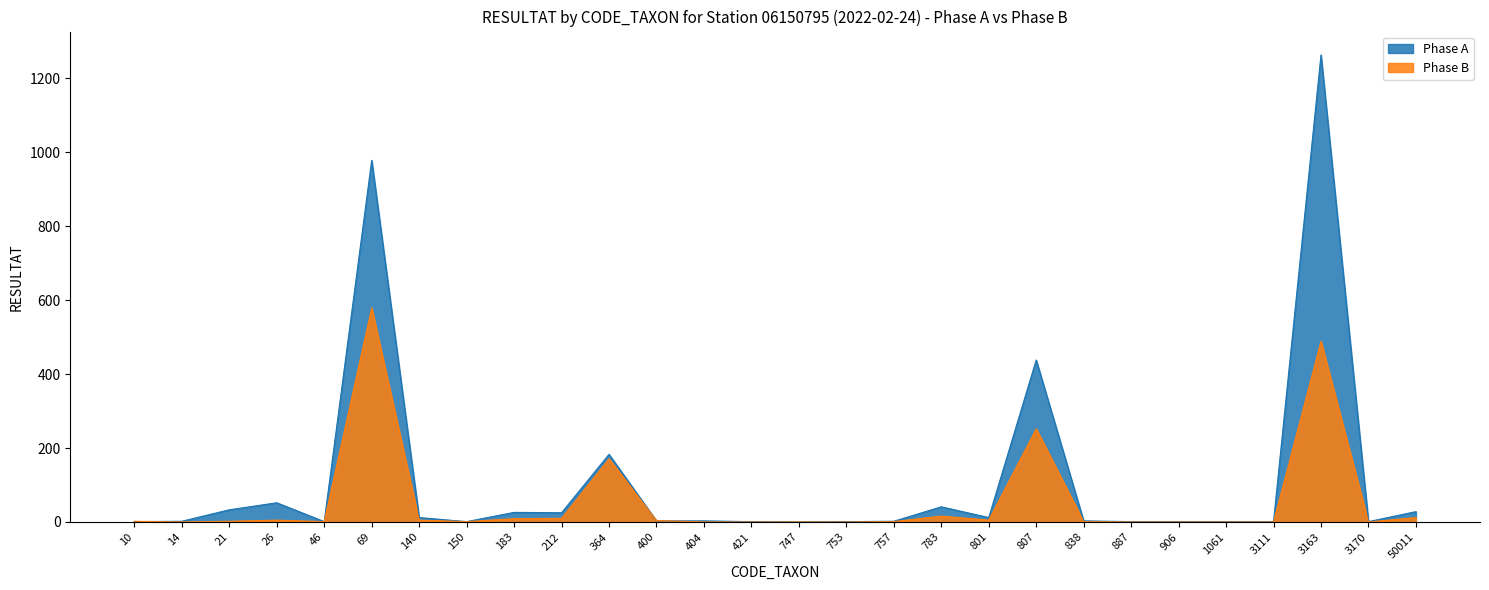

Which label corresponds to the largest value in the chart?

3163